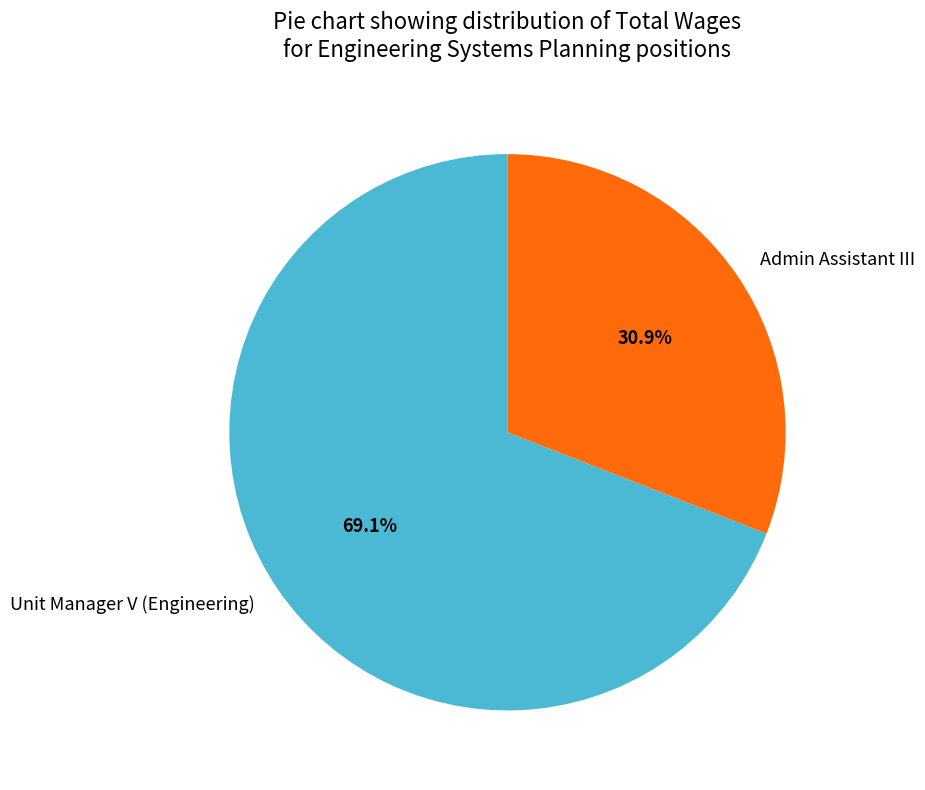

Is it true that Admin Assistant III is 31% of the pie?

True